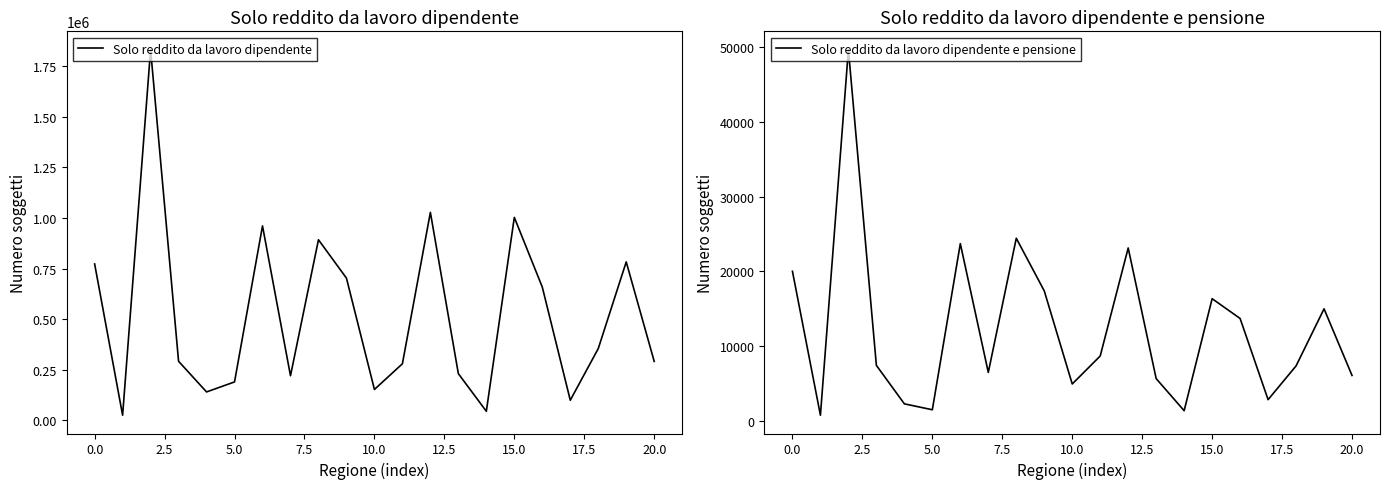

The Solo reddito da lavoro dipendente series shows 490520 at 0.0. True or false?

False